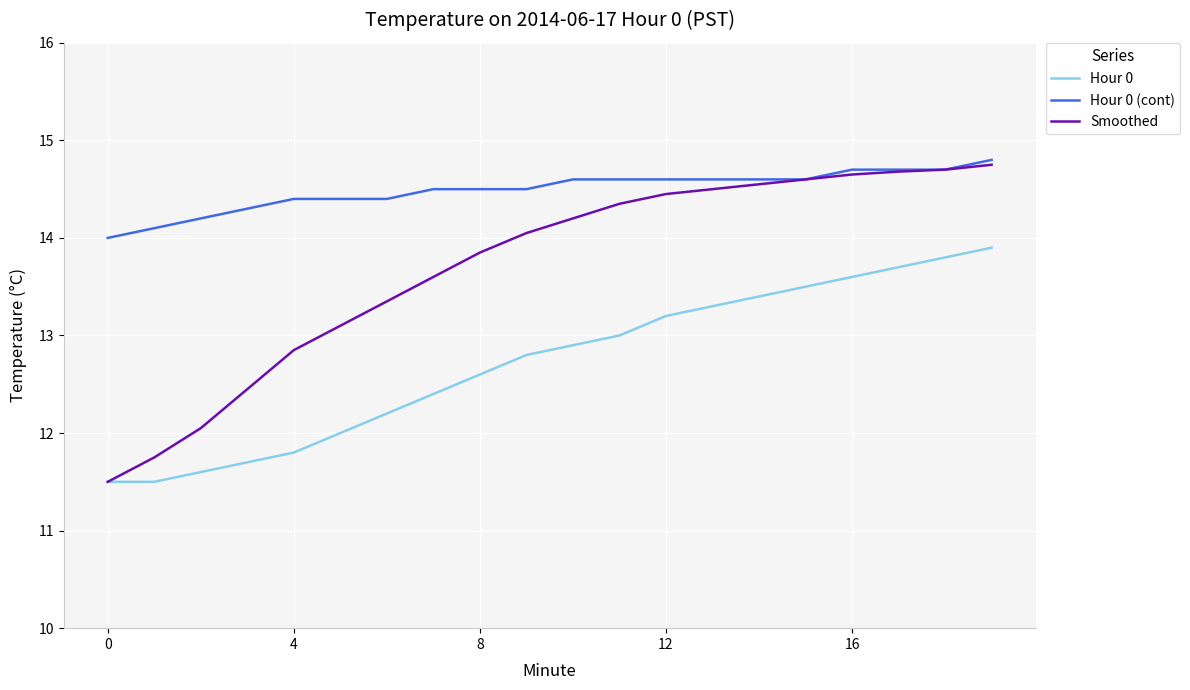

Is this an area chart (filled region under the line)?

No